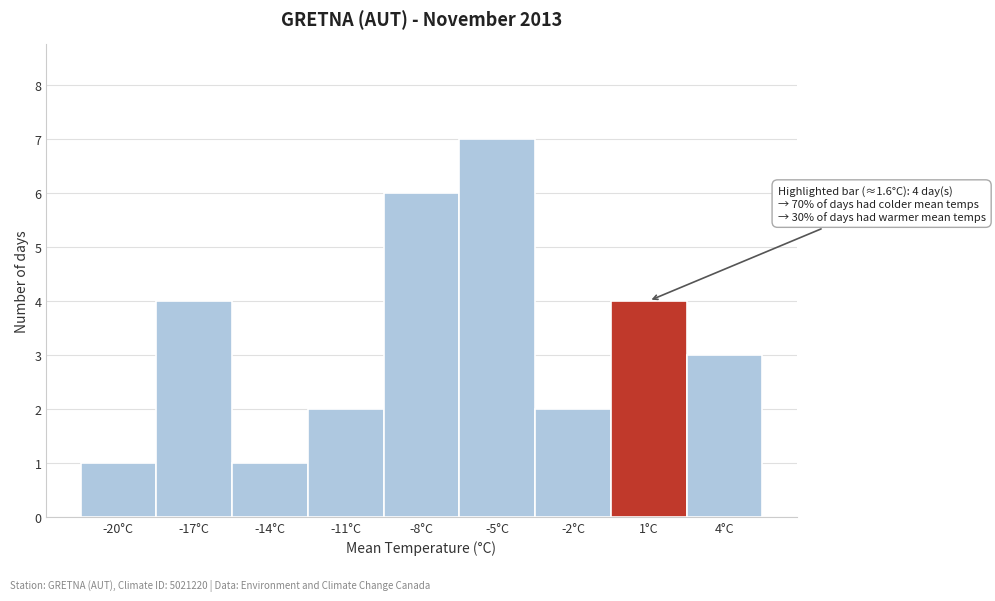

Reading left to right, list all the values displayed in this chart.

-20°C=1	-17°C=4	-14°C=1	-11°C=2	-8°C=6	-5°C=7	-2°C=2	1°C=4	4°C=3